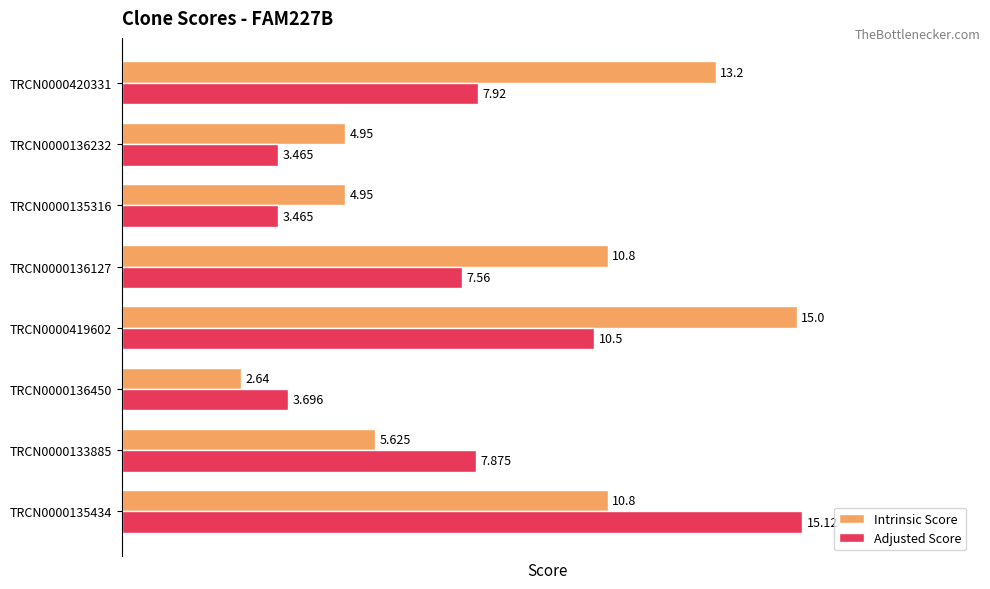

Rank the series at TRCN0000420331 from lowest to highest value.

Adjusted Score, Intrinsic Score